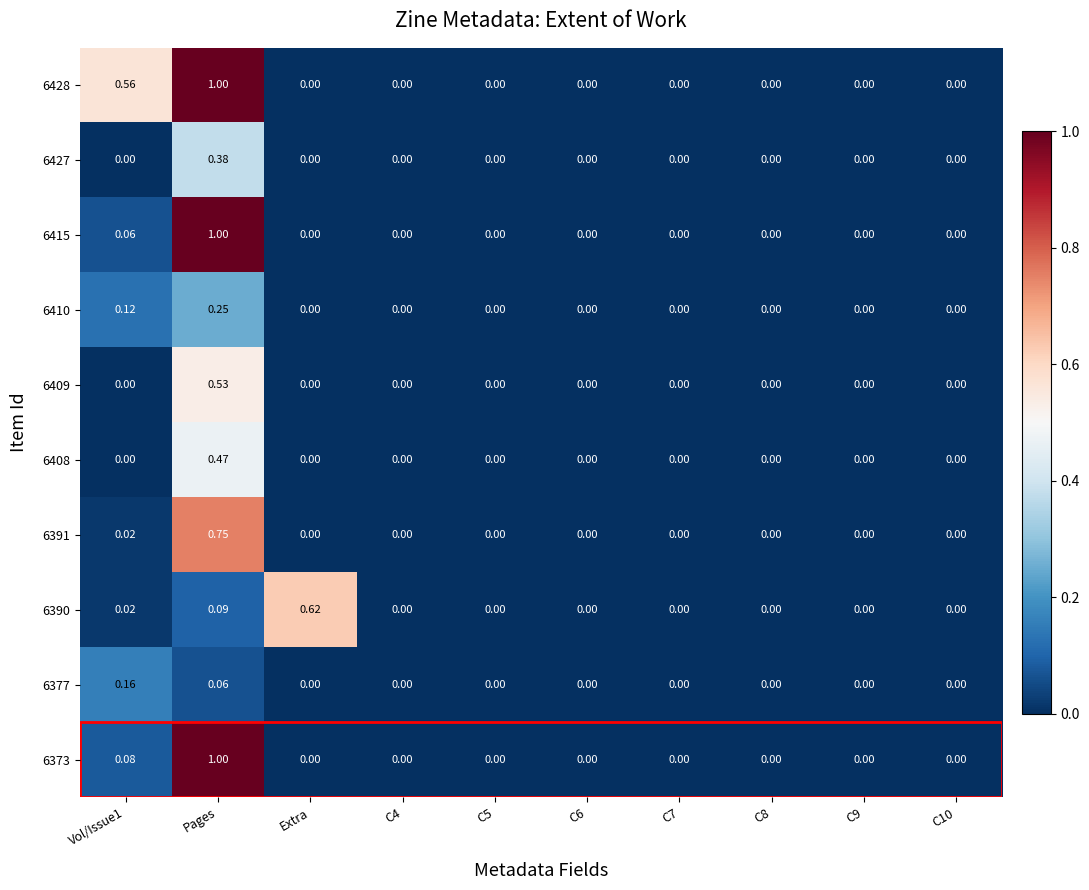

At which category is the sum across all series the highest?

Pages